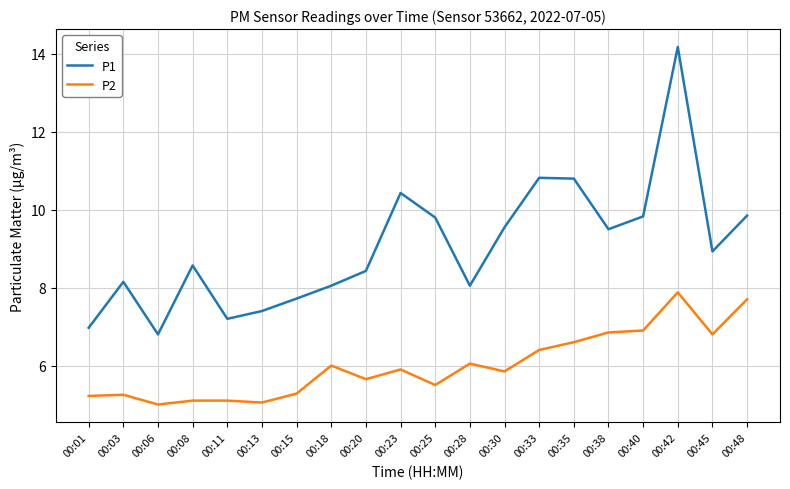

Which series has the widest spread of values?

P1